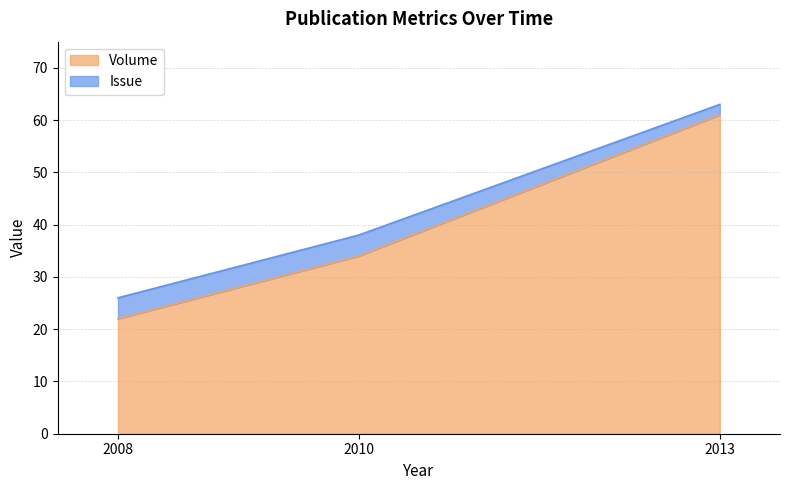

What is the minimum value shown in the chart?

22